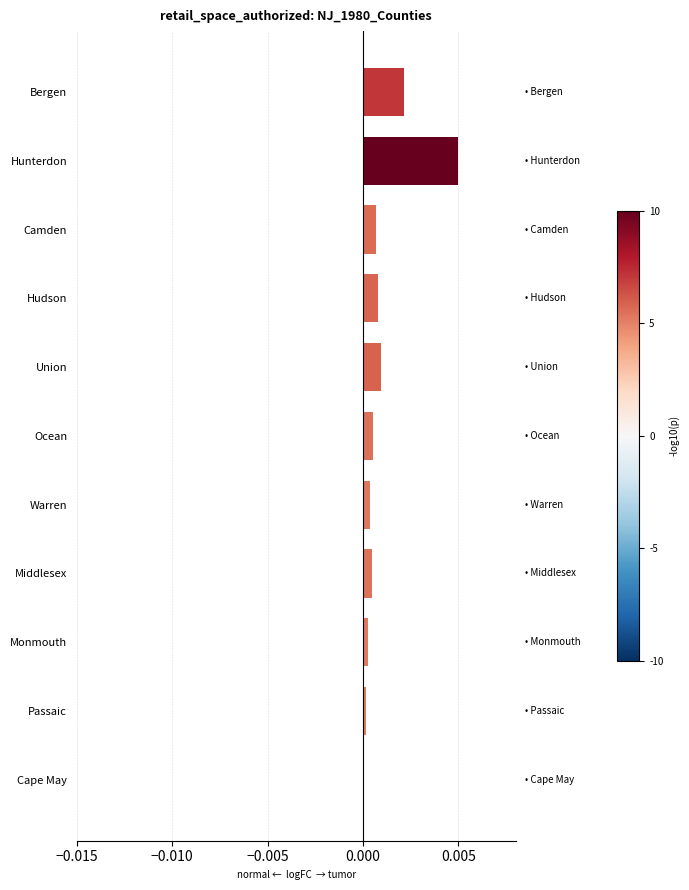

Between Hudson and Hunterdon, which is larger?

Hunterdon